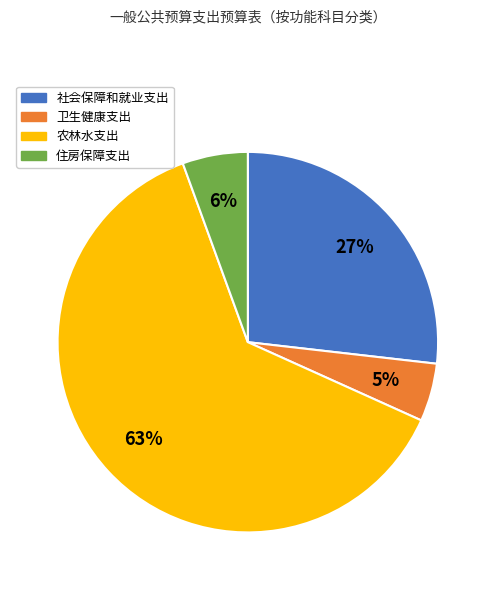

How many segments does this pie chart have?

4